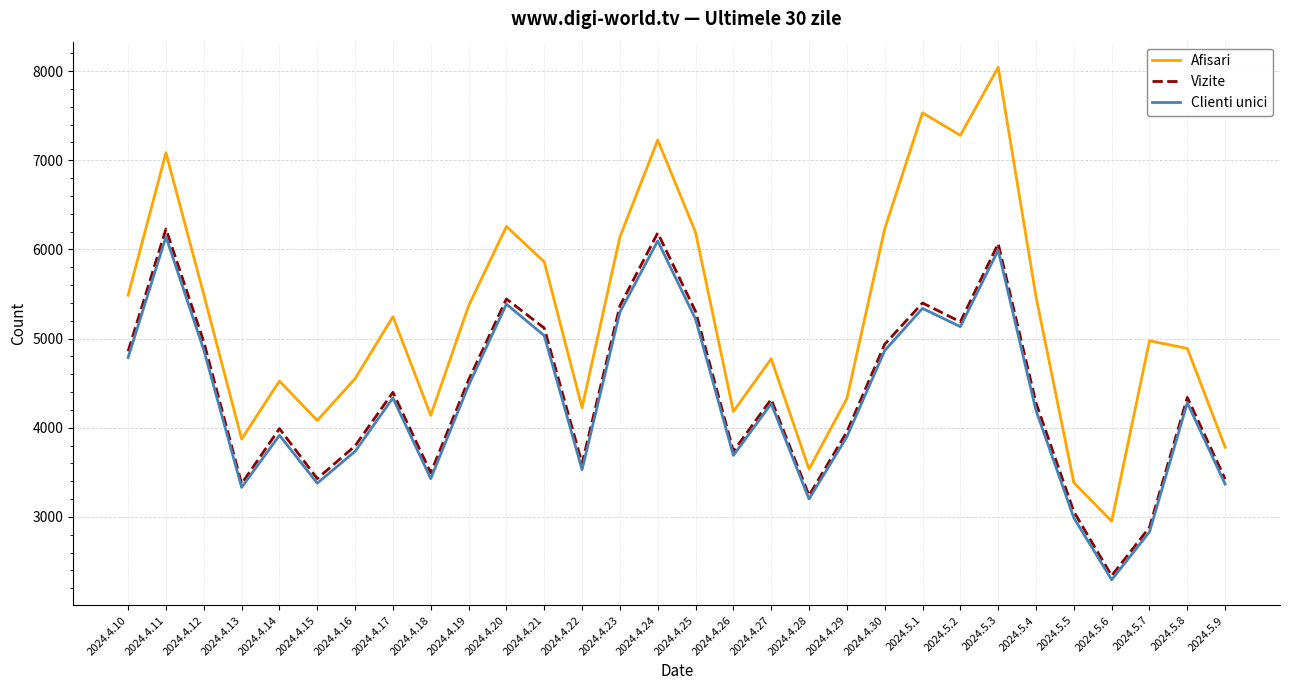

At which category is the sum across all series the highest?

2024.5.3